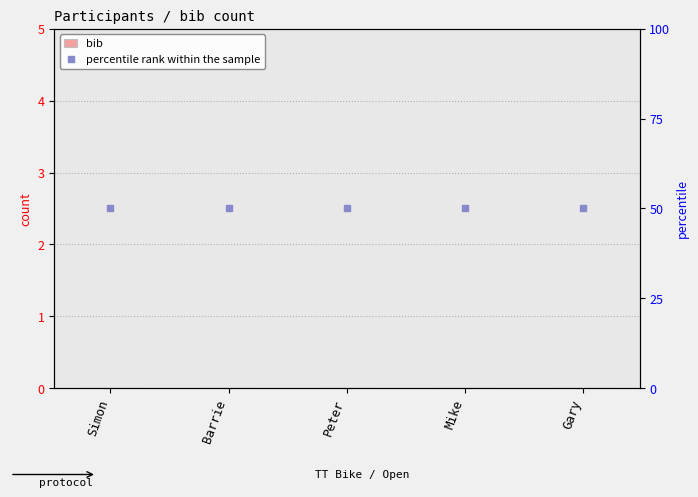

What are all the series names shown in the legend?

bib, percentile rank within the sample